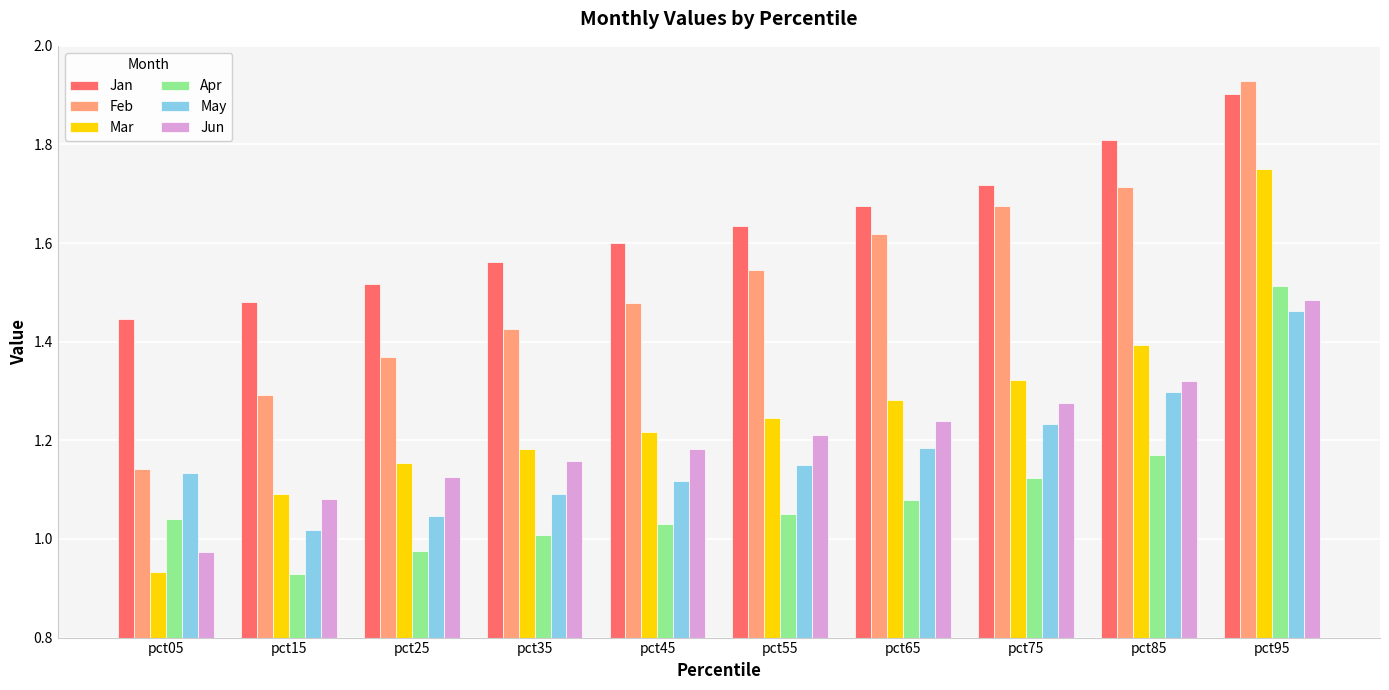

List the labels in order of Feb value, smallest first.

pct05, pct15, pct25, pct35, pct45, pct55, pct65, pct75, pct85, pct95